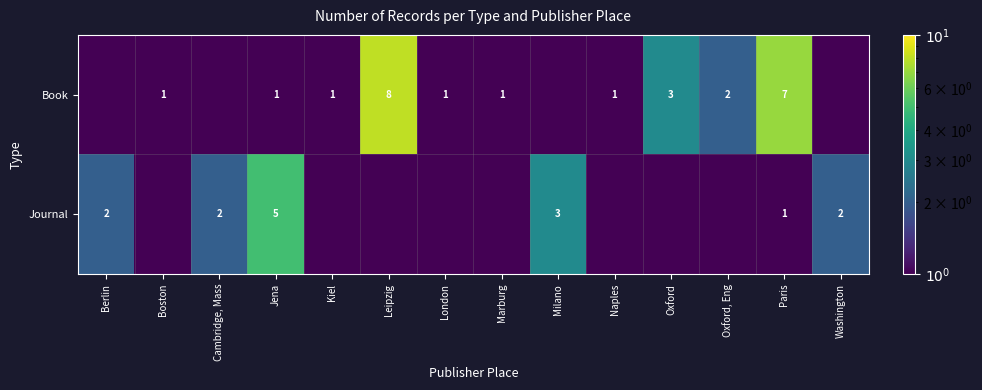

Is the value of Journal at Milano greater than the value of Book at Marburg?

Yes